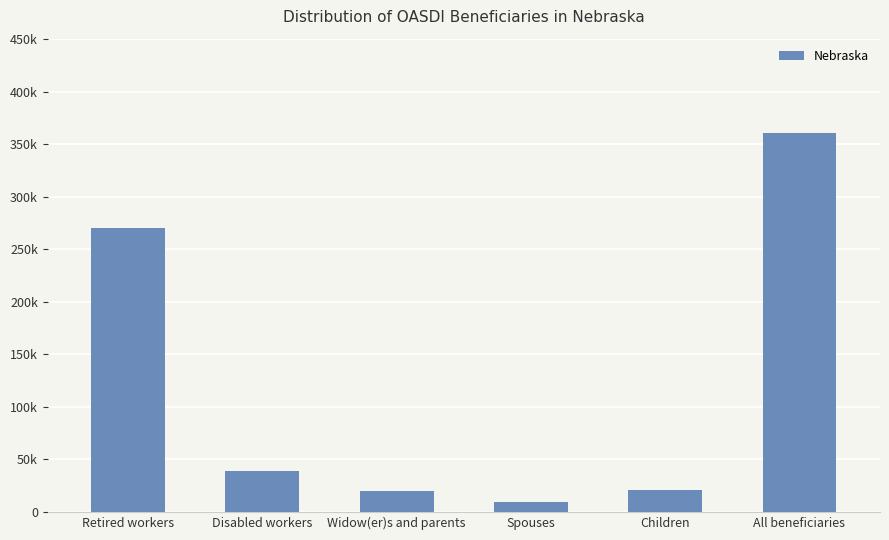

Which label corresponds to the smallest value in the chart?

Spouses